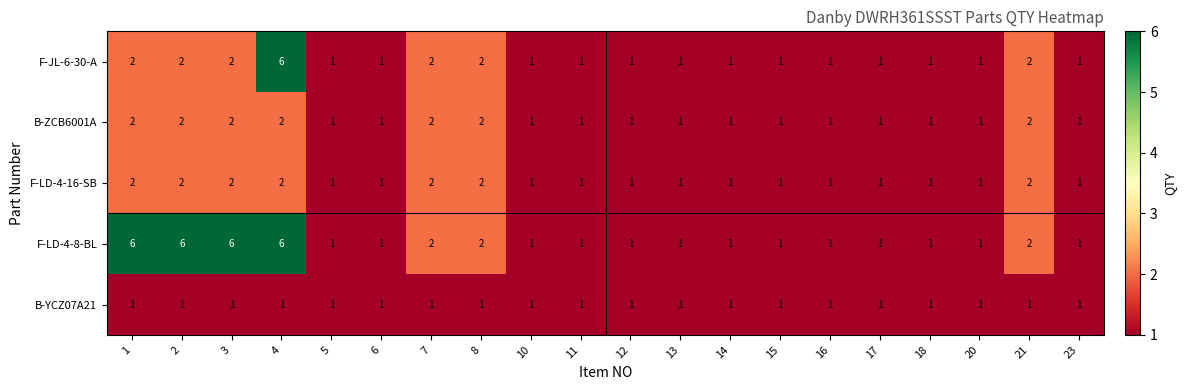

How many B-ZCB6001A values are between 1 and 2?

20